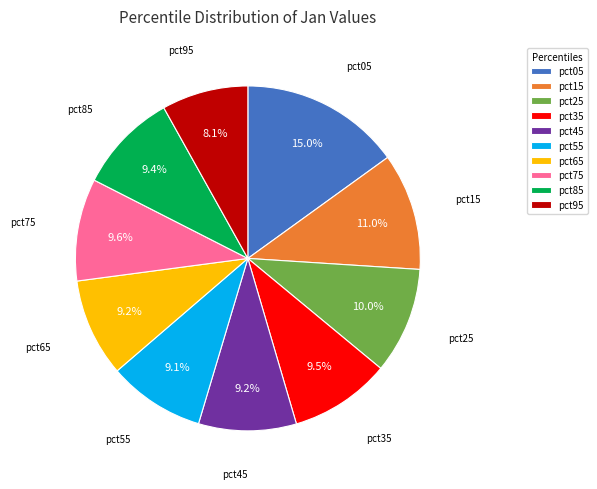

Which category has the smallest portion of the pie?

pct95